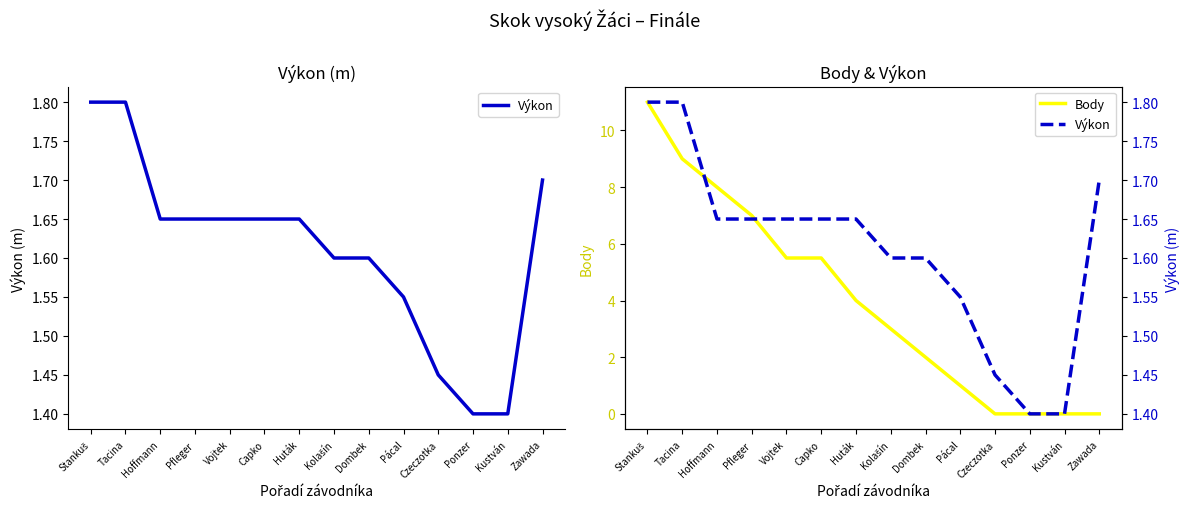

Which series has the largest range (max minus min)?

Body